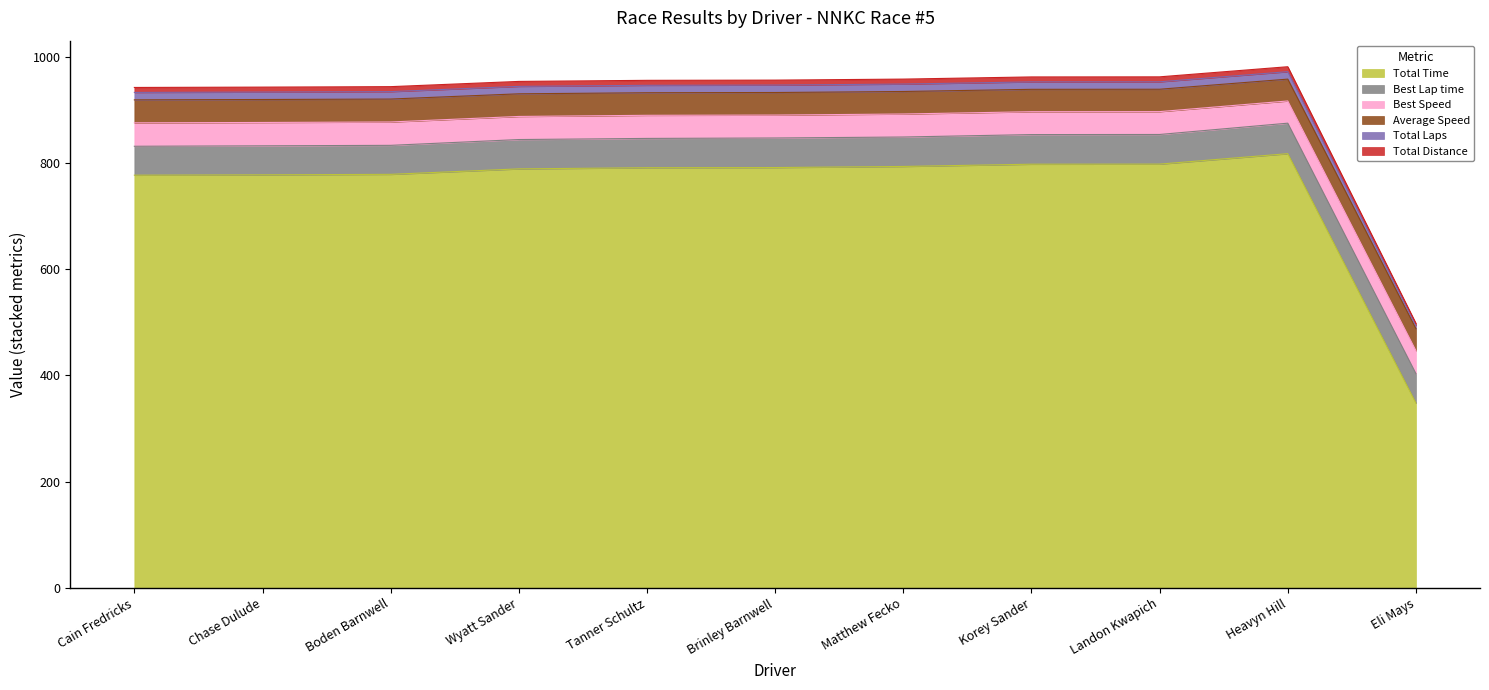

At which label does Total Time reach its minimum?

Eli Mays